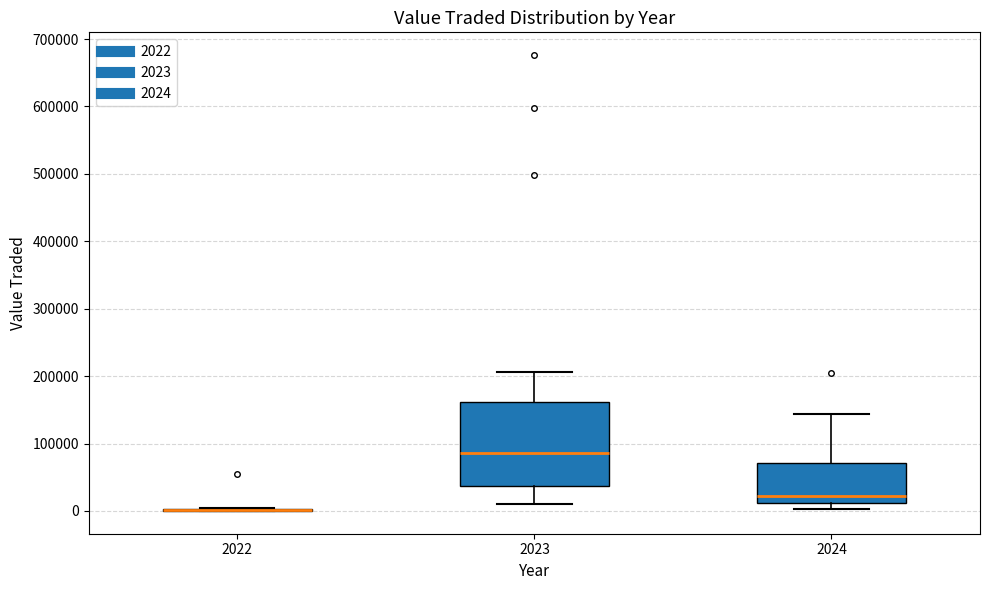

Where is the lower edge of the box at x = 2024 on the y-axis? The values are not printed on the chart, so give them approximately, as read against the axis.

10000